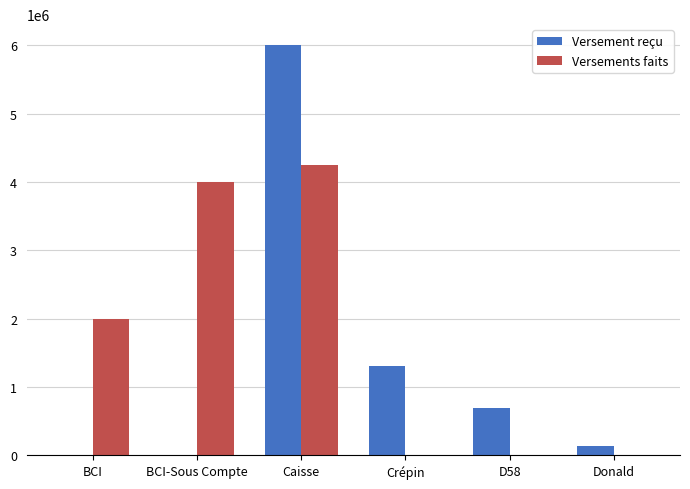

Which series has the largest range (max minus min)?

Versement reçu